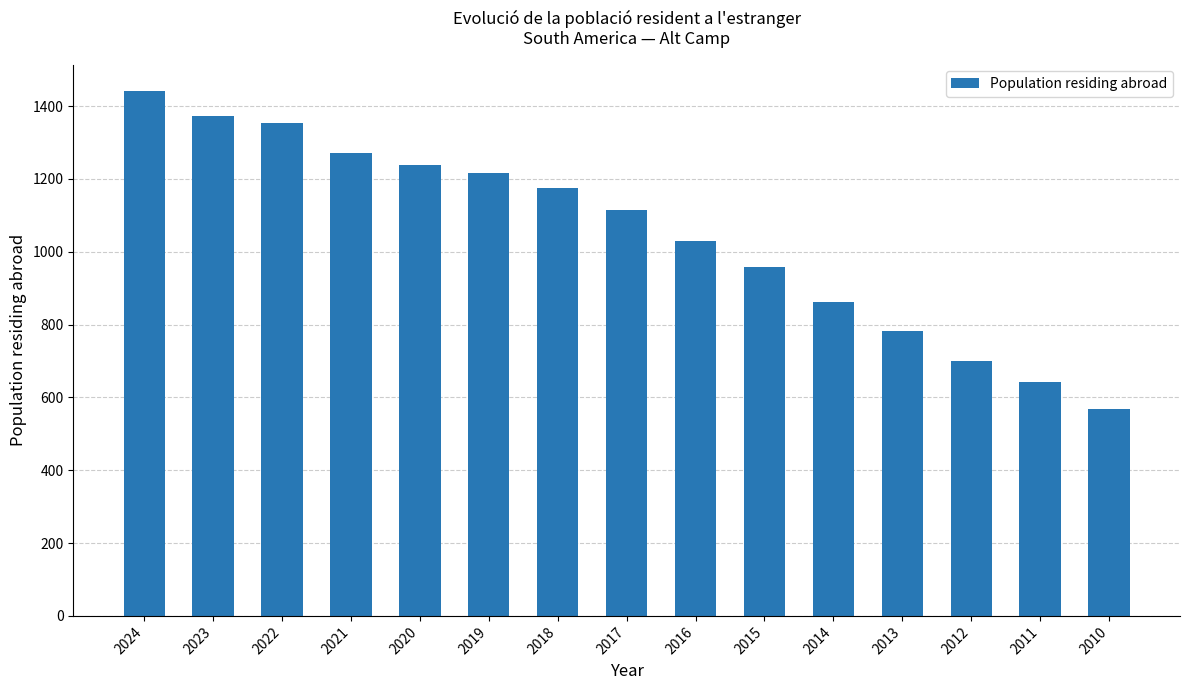

Rank the categories by value from highest to lowest.

2024, 2023, 2022, 2021, 2020, 2019, 2018, 2017, 2016, 2015, 2014, 2013, 2012, 2011, 2010